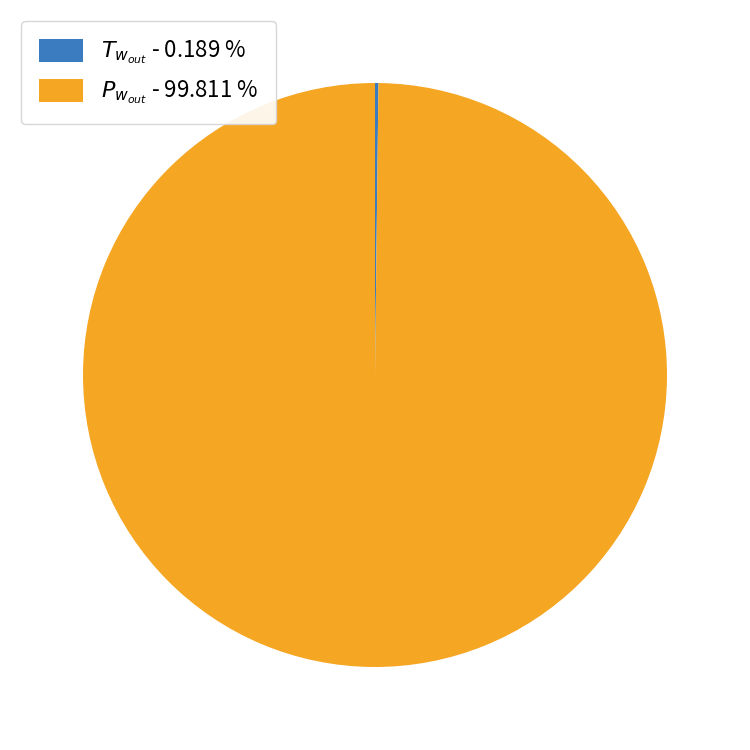

Does any single category account for the majority?

Yes